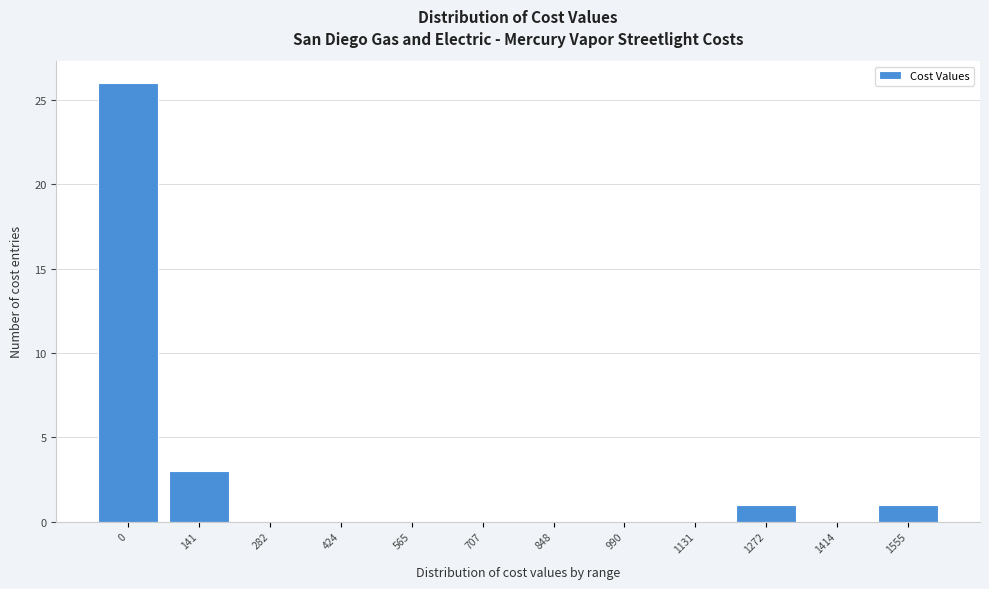

Reading right to left, extract all data points from this chart.

1555=1	1414=0	1272=1	1131=0	990=0	848=0	707=0	565=0	424=0	282=0	141=3	0=26